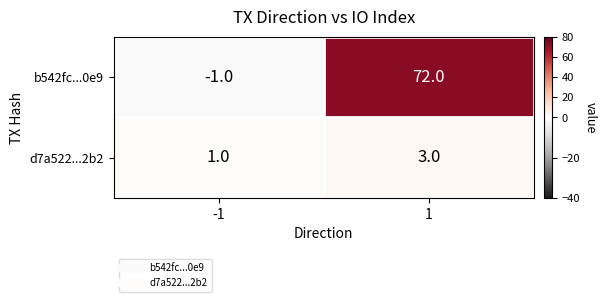

Reading right to left, extract all data points from this chart.

b542fc...0e9: 72	-1
d7a522...2b2: 3	1